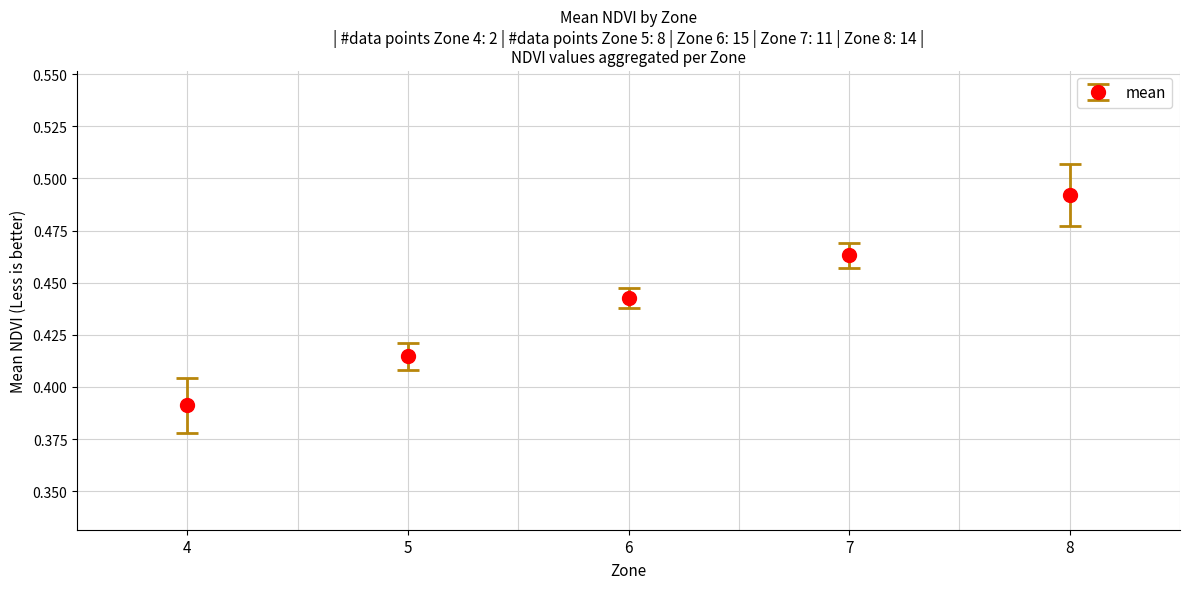

Which category has the highest value across all series?

8